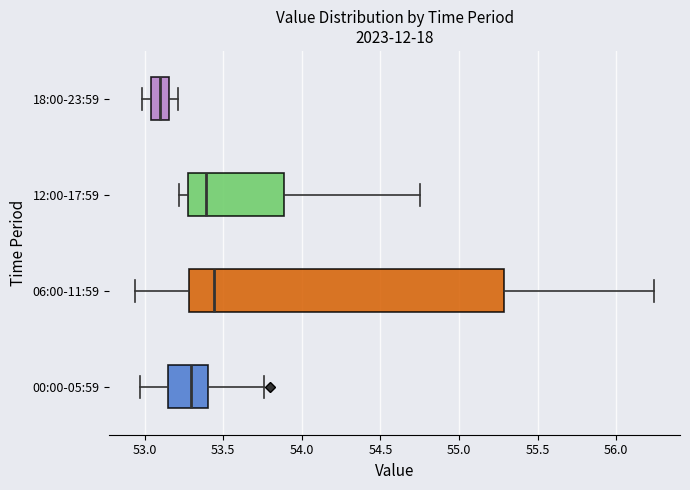

Reading bottom to top, transcribe this box plot: for each box, give where its median line is, the range the box spans, and where its two whiskers end, as read against the x-axis. The values are not printed on the chart, so give them approximately, as read against the axis.

00:00-05:59: median 53.30, box 53.15 to 53.40, whiskers 52.95 to 53.75
06:00-11:59: median 53.45, box 53.30 to 55.30, whiskers 52.95 to 56.25
12:00-17:59: median 53.40, box 53.30 to 53.90, whiskers 53.20 to 54.75
18:00-23:59: median 53.10, box 53.05 to 53.15, whiskers 53.00 to 53.20